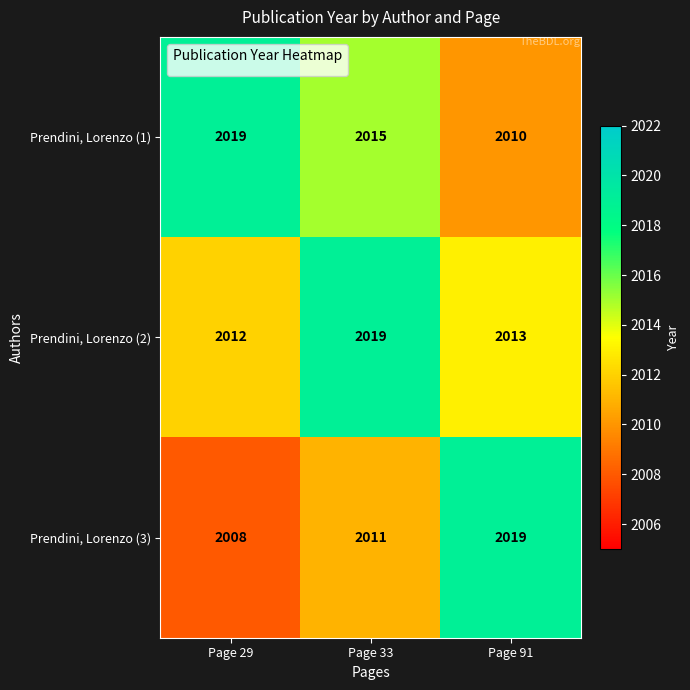

What is the spread (max minus min) of values at Page 33?

8